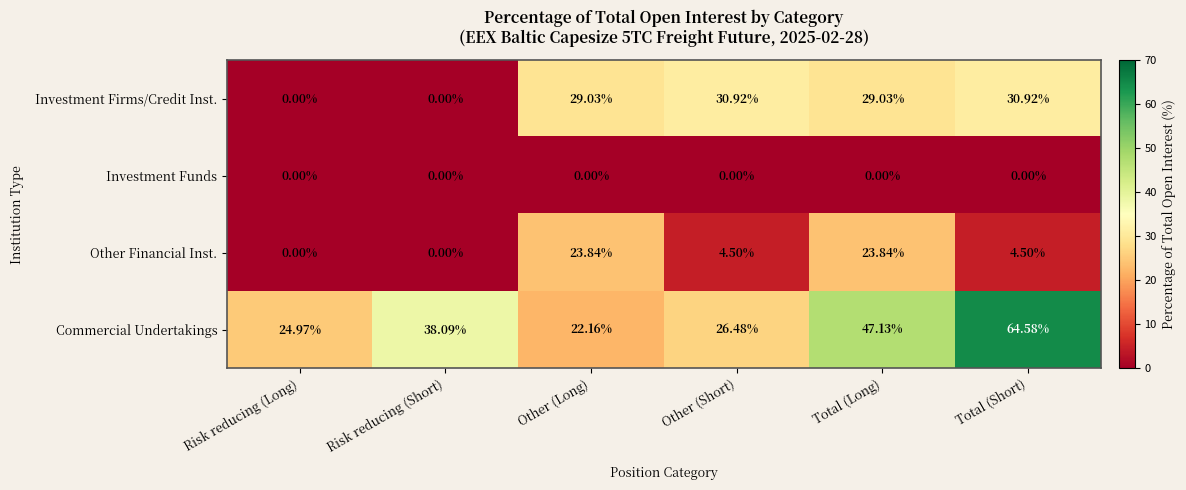

Which series has the largest total across all categories?

Commercial Undertakings